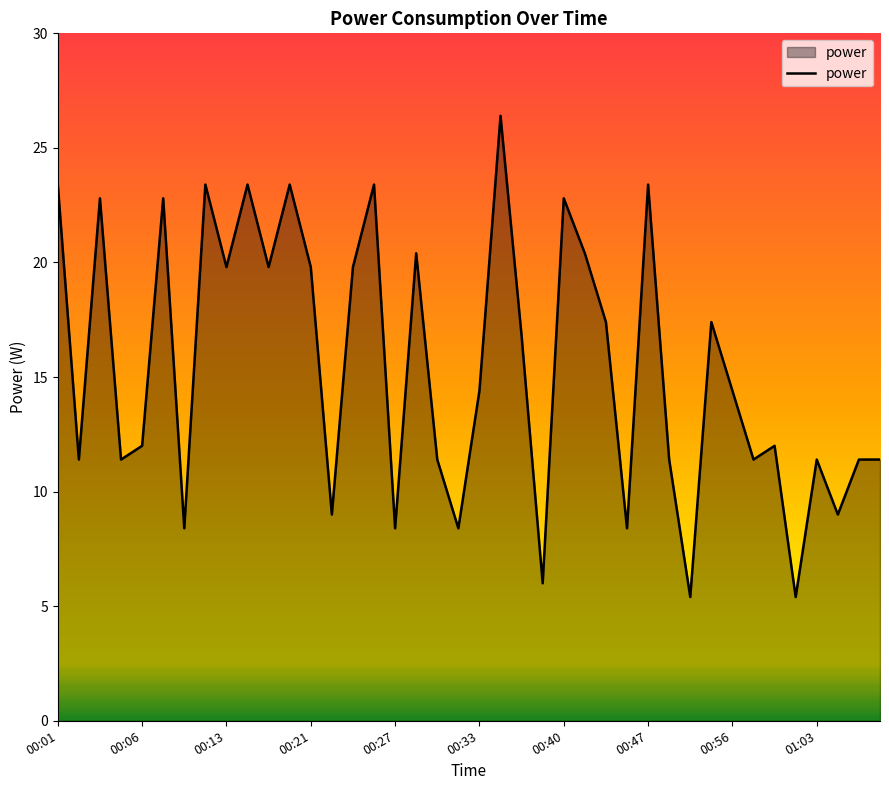

What is the maximum value shown in the chart?

26.4